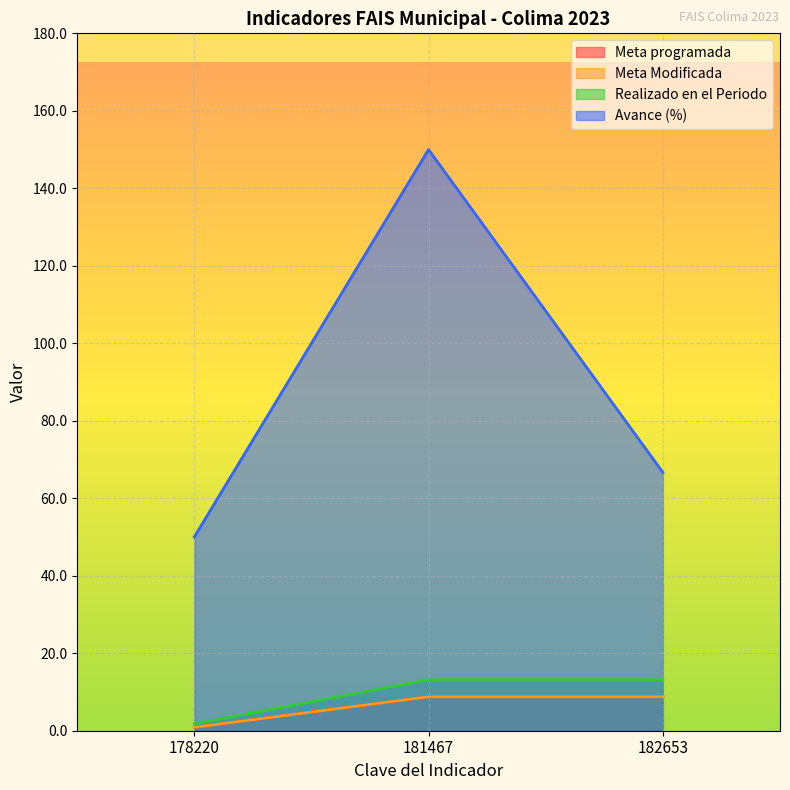

True or false: Meta Modificada has a value of 3.0 at 182653.

False